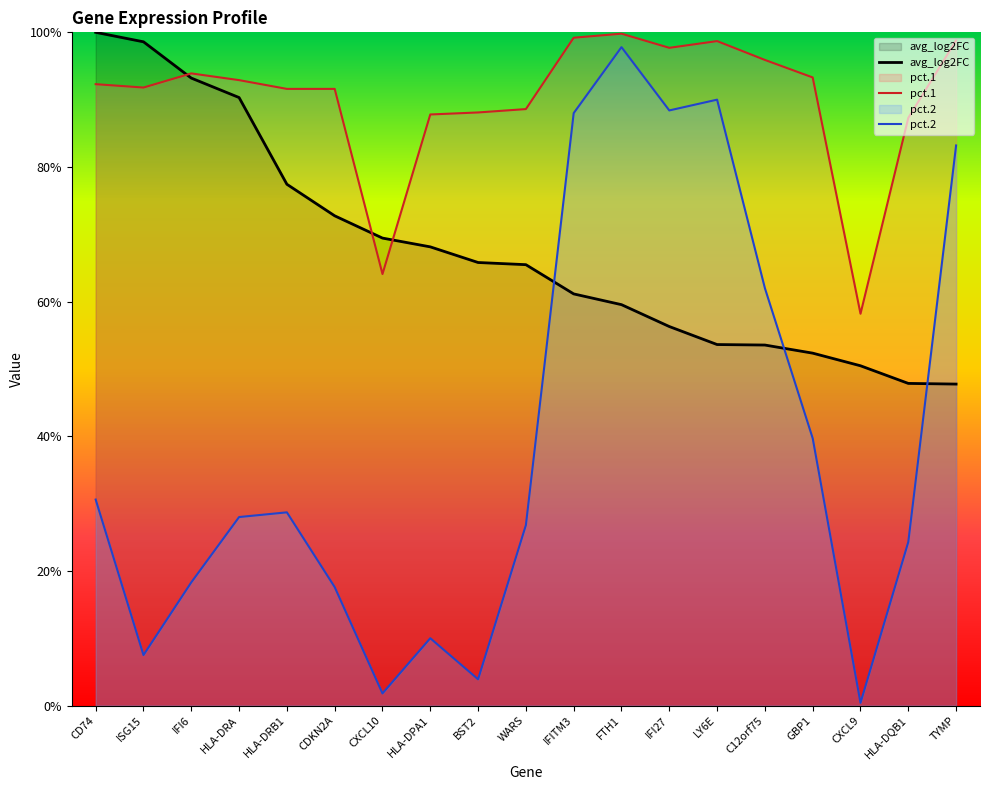

Is the value of pct.2 at BST2 greater than the value of pct.1 at CD74?

No